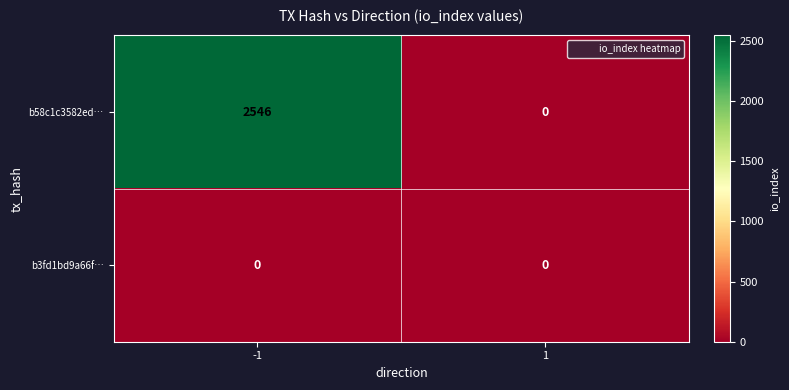

True or false: b58c1c3582ed… has a value of 1446 at 1.

False